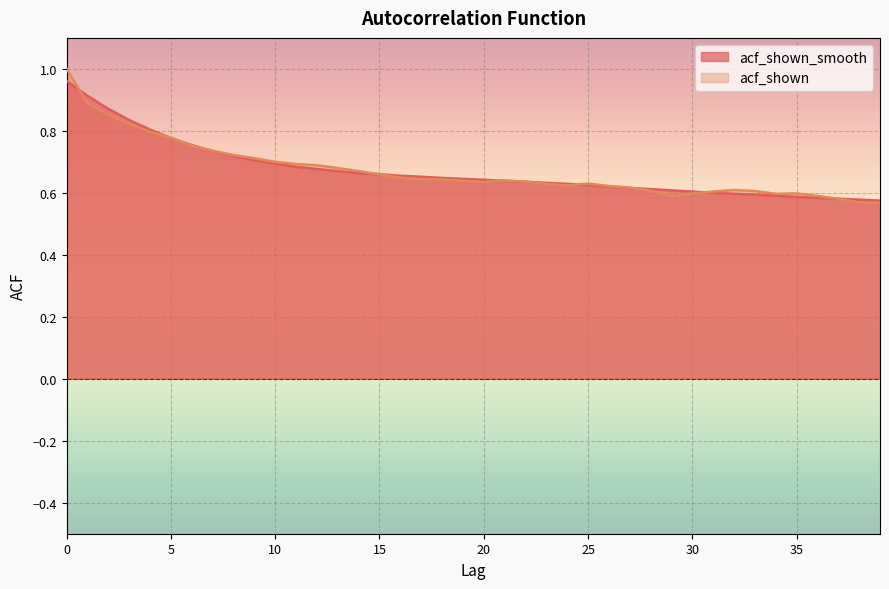

What is the average value of the acf_shown_smooth series?

0.7